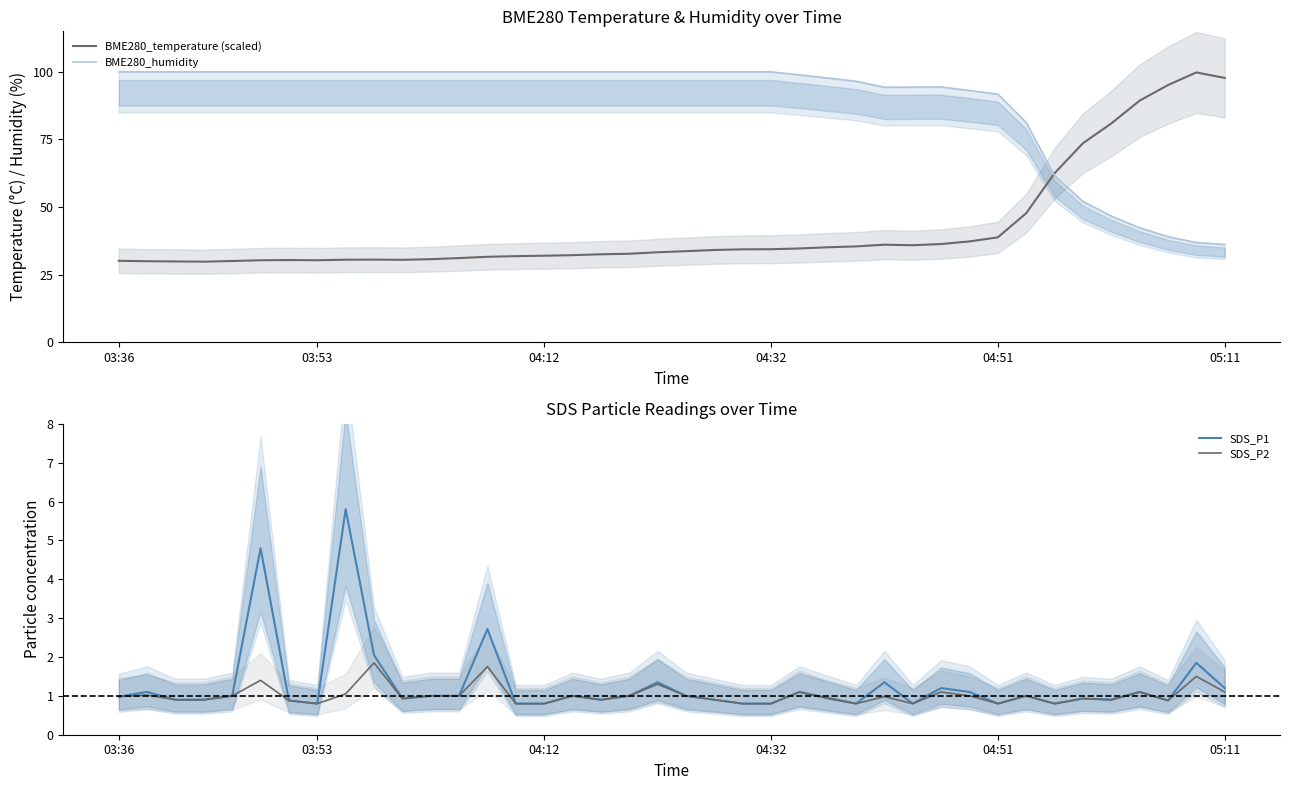

The value of BME280_temperature (scaled) at 05:11 is 97.8. True or false?

True